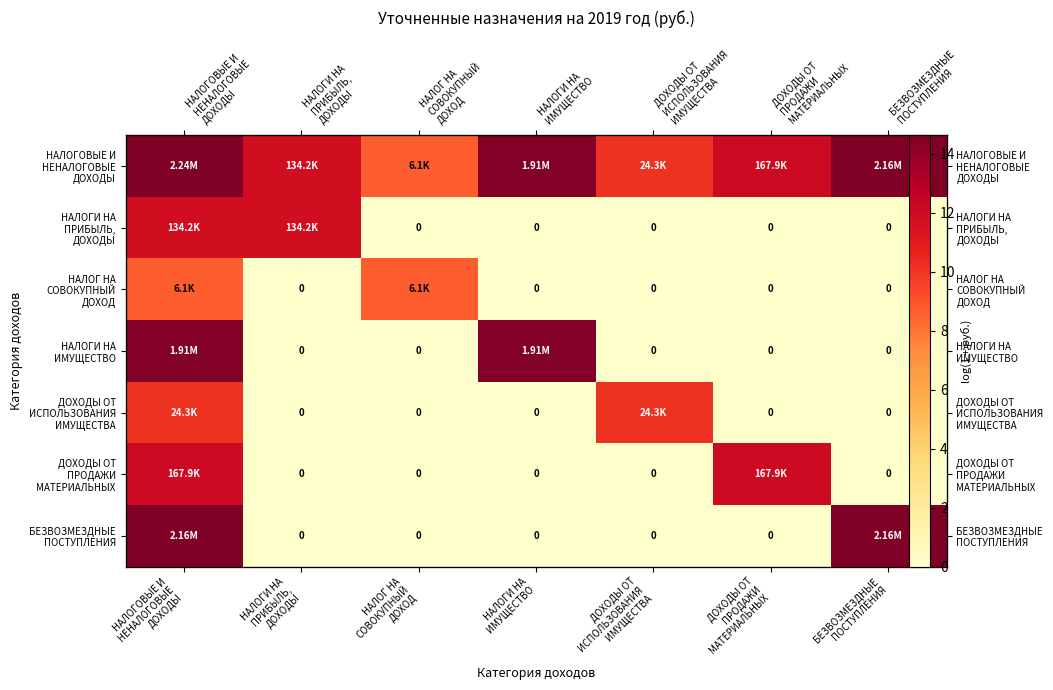

At how many categories does at least one series exceed 12?

4